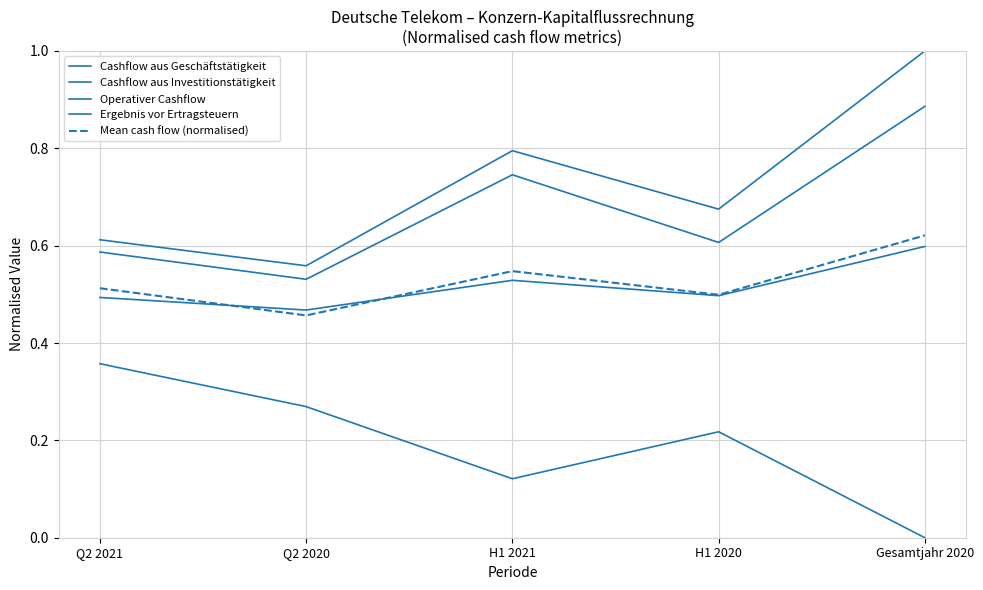

Reading right to left, transcribe all the data shown in this chart.

Cashflow aus Geschäftstätigkeit: 0.9	0.6	0.7	0.5	0.6
Cashflow aus Investitionstätigkeit: 0.0	0.2	0.1	0.3	0.4
Operativer Cashflow: 1.0	0.7	0.8	0.6	0.6
Ergebnis vor Ertragsteuern: 0.6	0.5	0.5	0.5	0.5
Mean cash flow (normalised): 0.6	0.5	0.5	0.5	0.5